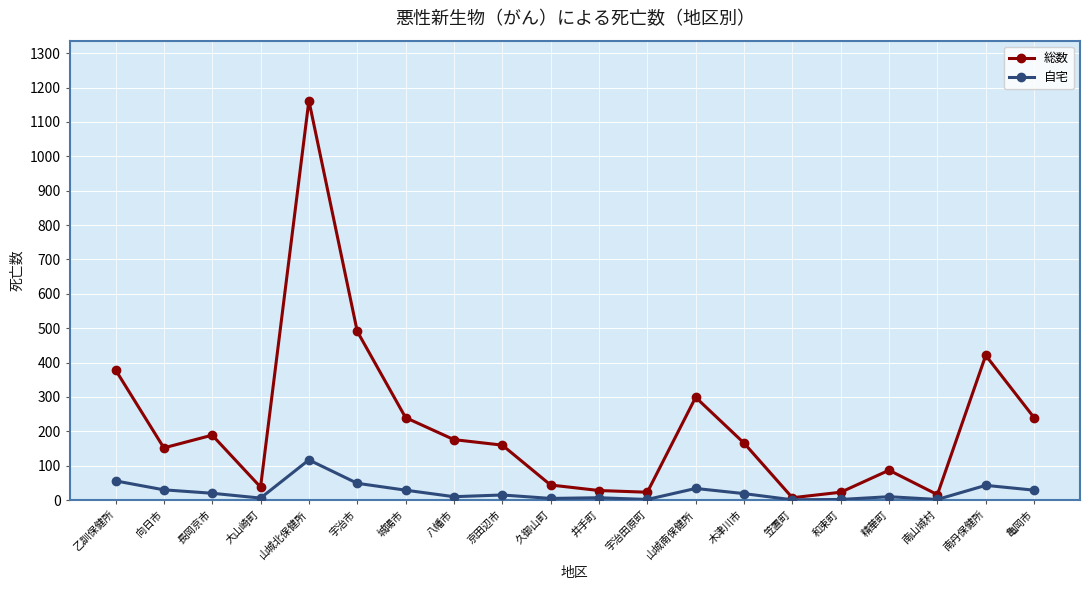

Is it true that 総数 equals 491 at 宇治市?

True